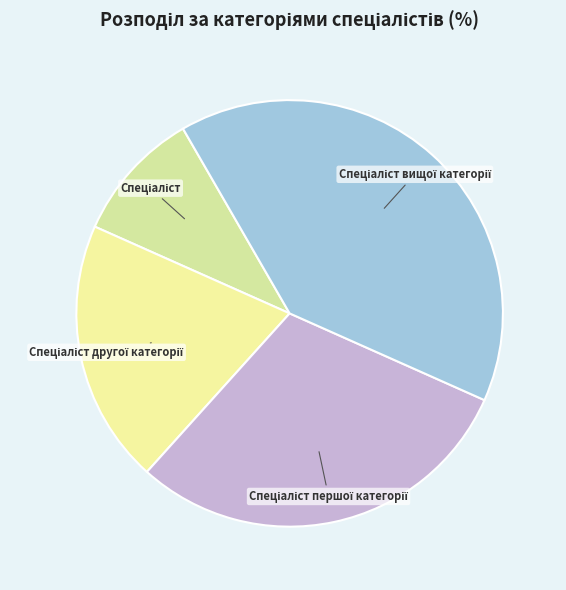

Is there a majority slice in this chart?

No